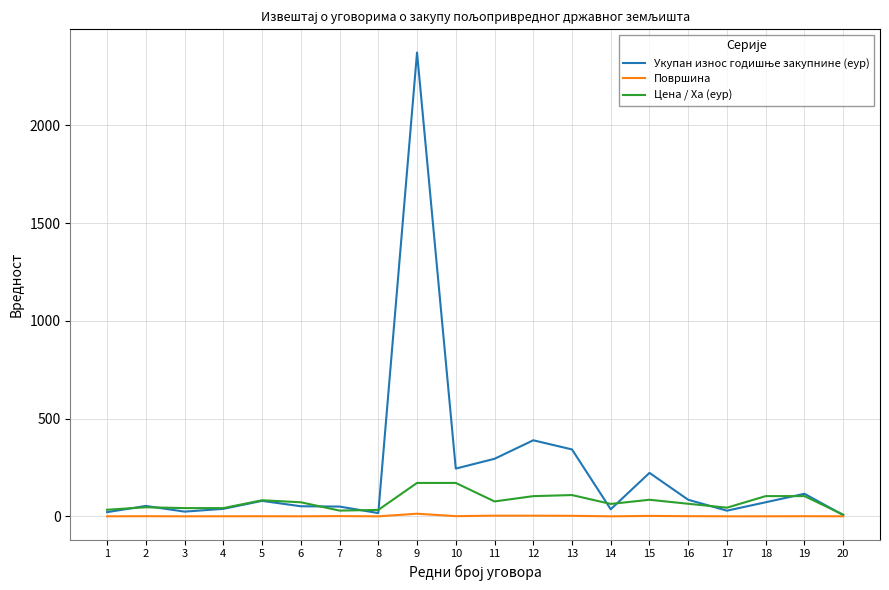

At which category is the sum across all series the highest?

9